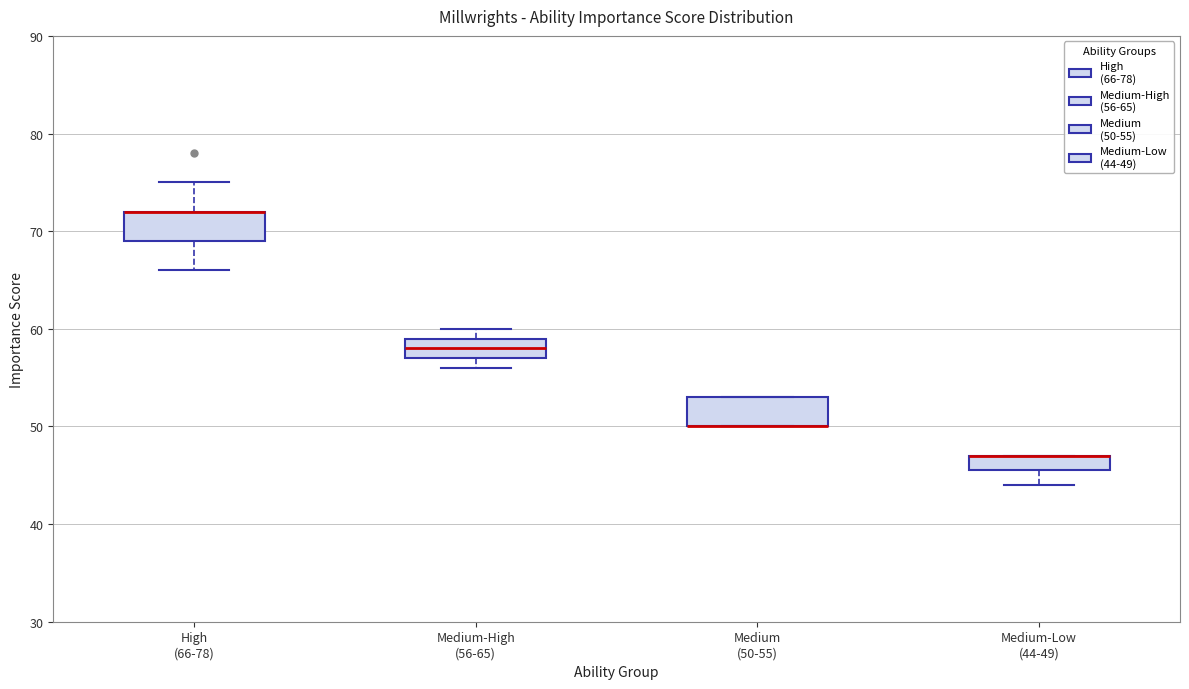

Reading left to right, transcribe this box plot: for each box, give where its median line is, the range the box spans, and where its two whiskers end, as read against the y-axis. The values are not printed on the chart, so give them approximately, as read against the axis.

High (66-78): median 72 (drawn on the box's upper edge), box 69 to 72, whiskers 66 to 75
Medium-High (56-65): median 58, box 57 to 59, whiskers 56 to 60
Medium (50-55): median 50 (drawn on the box's lower edge), box 50 to 53, whiskers 50 to 53
Medium-Low (44-49): median 47 (drawn on the box's upper edge), box 46 to 47, whiskers 44 to 47